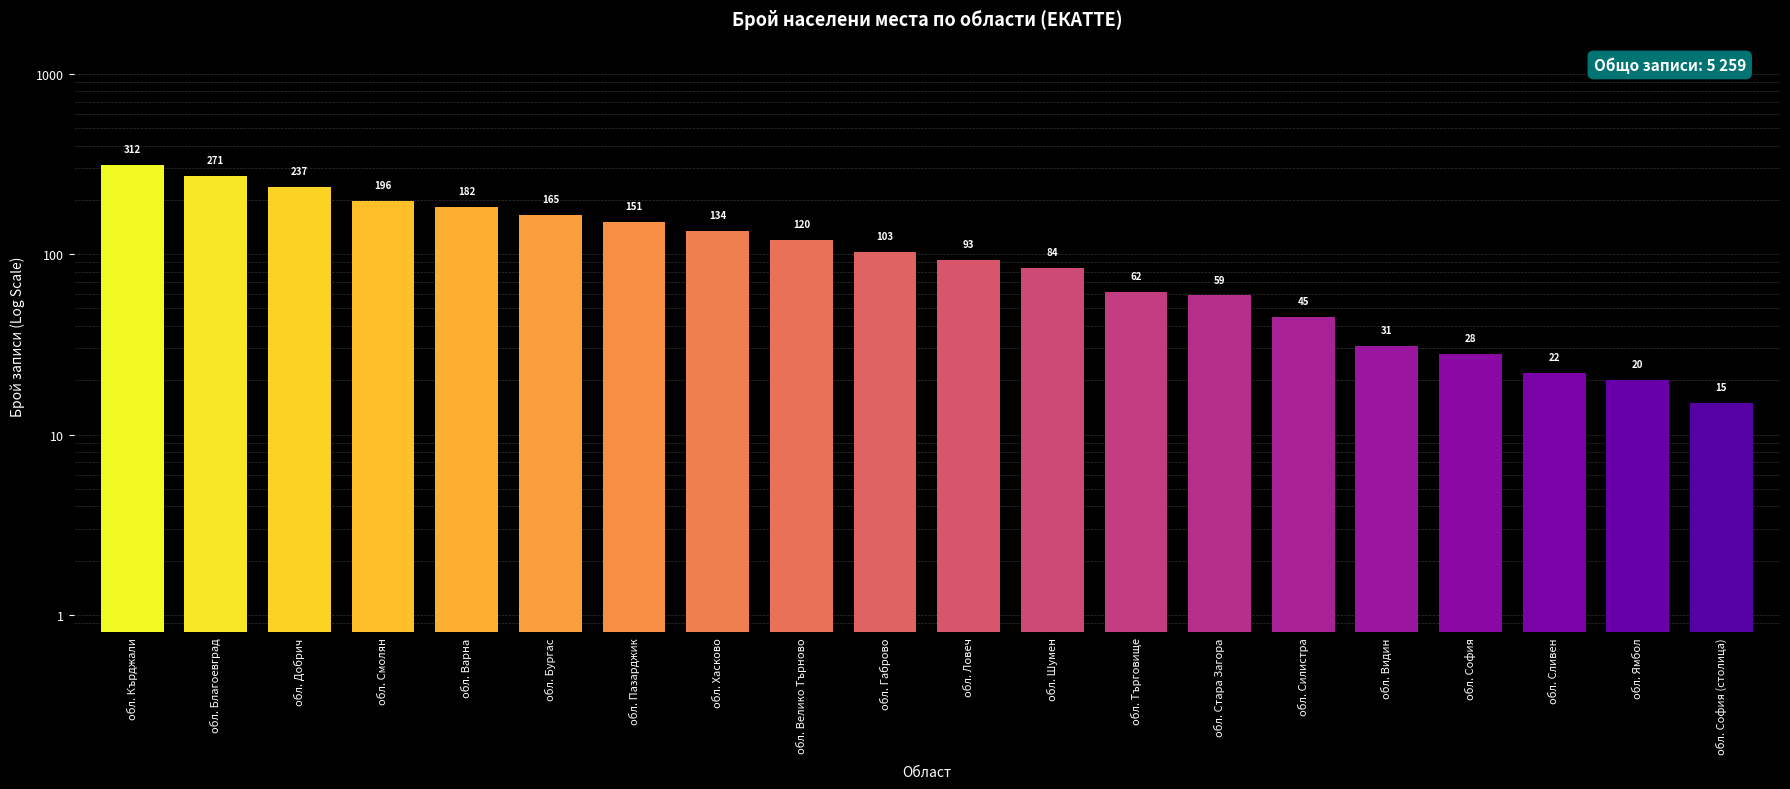

Reading left to right, list all the values displayed in this chart.

312	271	237	196	182	165	151	134	120	103	93	84	62	59	45	31	28	22	20	15